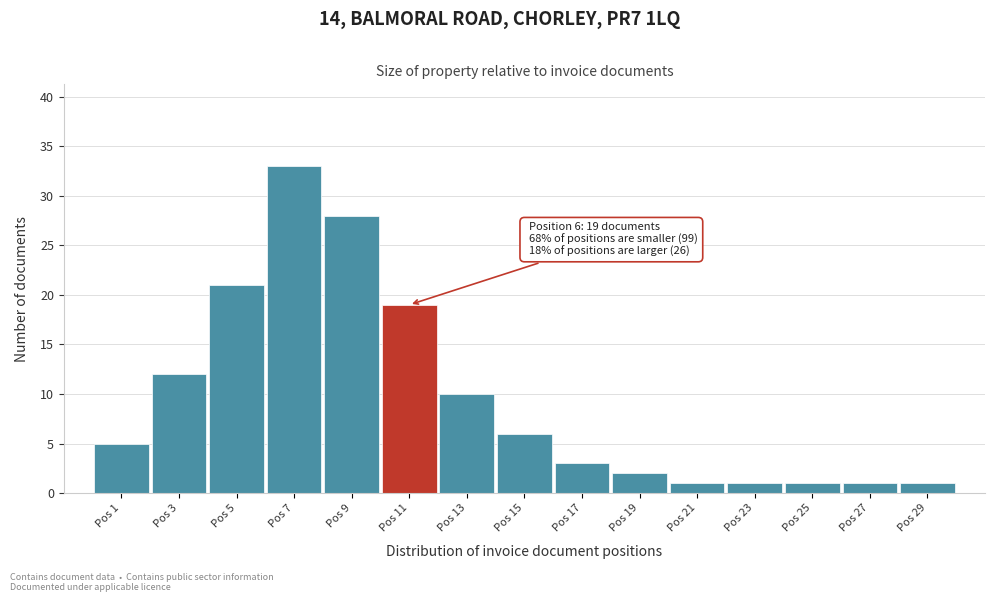

Reading right to left, transcribe all the data shown in this chart.

Pos 29=1	Pos 27=1	Pos 25=1	Pos 23=1	Pos 21=1	Pos 19=2	Pos 17=3	Pos 15=6	Pos 13=10	Pos 11=19	Pos 9=28	Pos 7=33	Pos 5=21	Pos 3=12	Pos 1=5